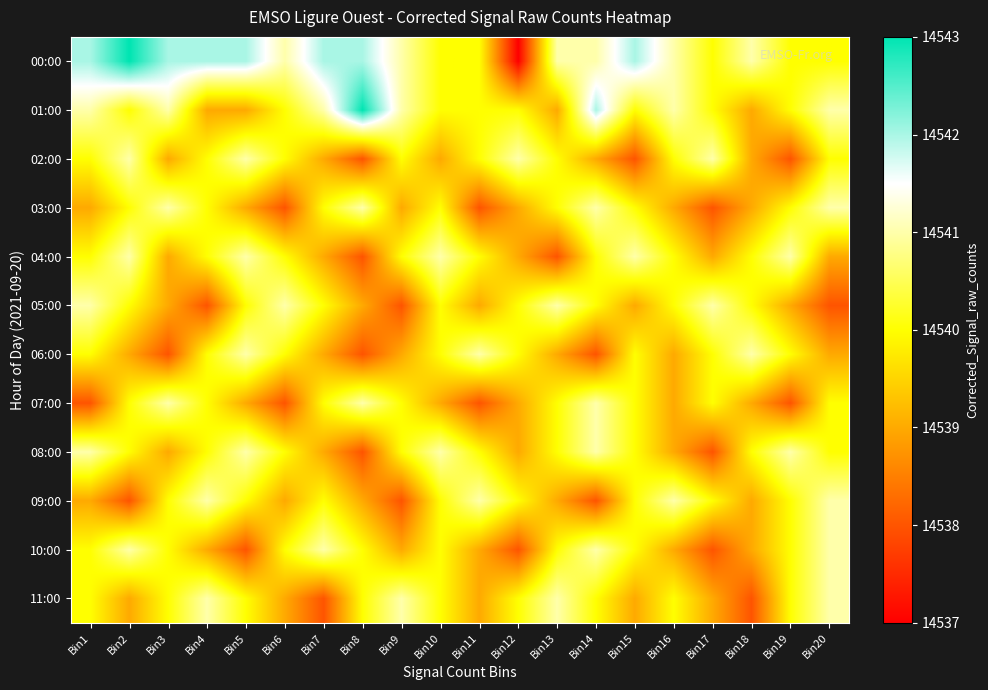

Which series has the largest total across all categories?

00:00